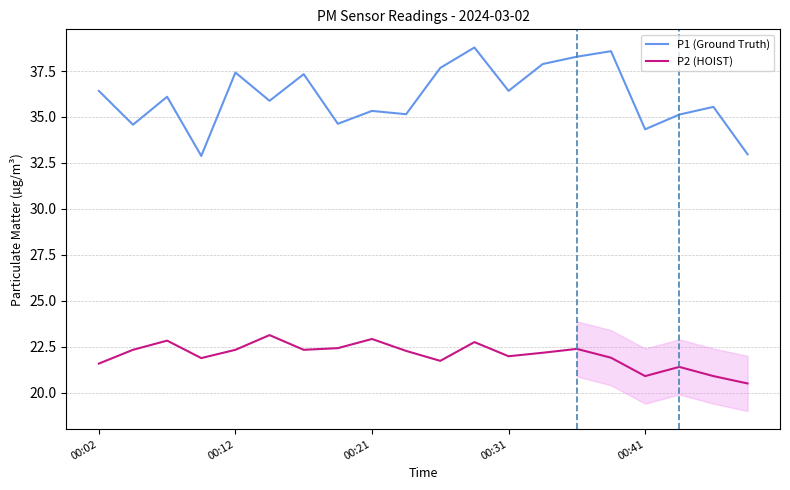

Rank the series by their maximum value, from lowest to highest.

P2 (HOIST), P1 (Ground Truth)